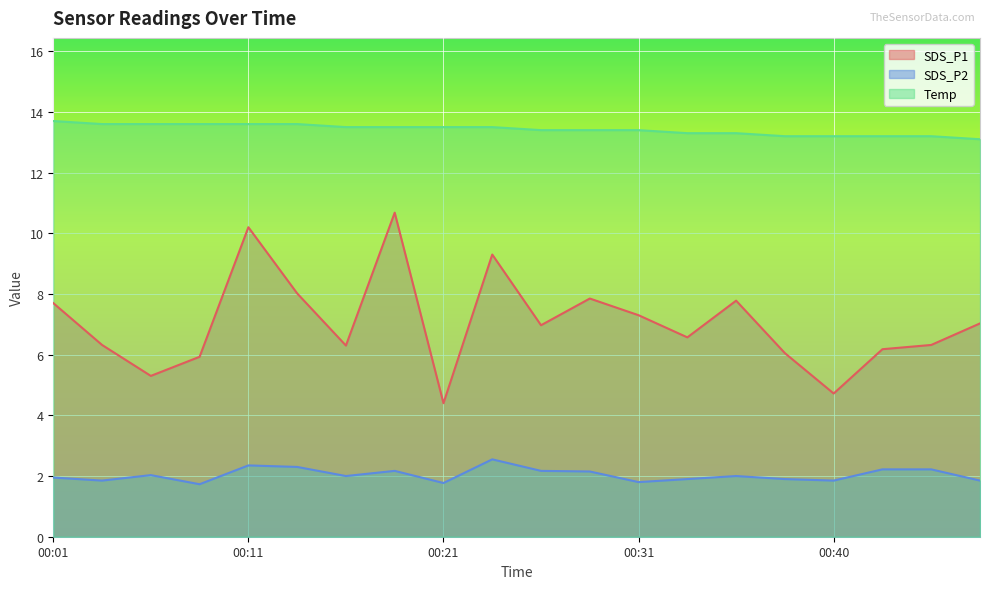

What is the sum of all SDS_P1 values?

140.9